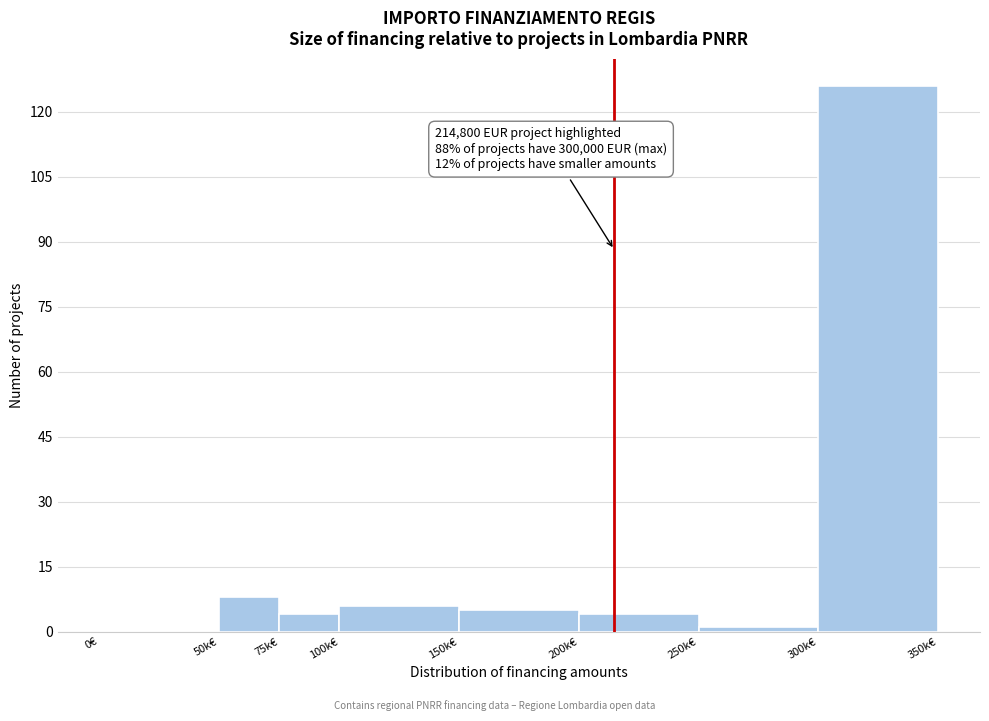

Reading left to right, transcribe all the data shown in this chart.

0€=0	50k€=8	75k€=4	100k€=6	150k€=5	200k€=4	250k€=1	300k€=126